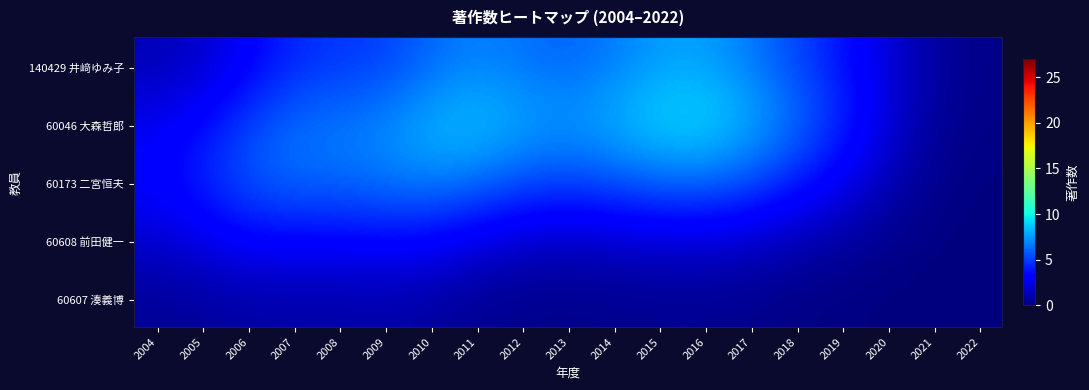

Which series has the largest range (max minus min)?

60046